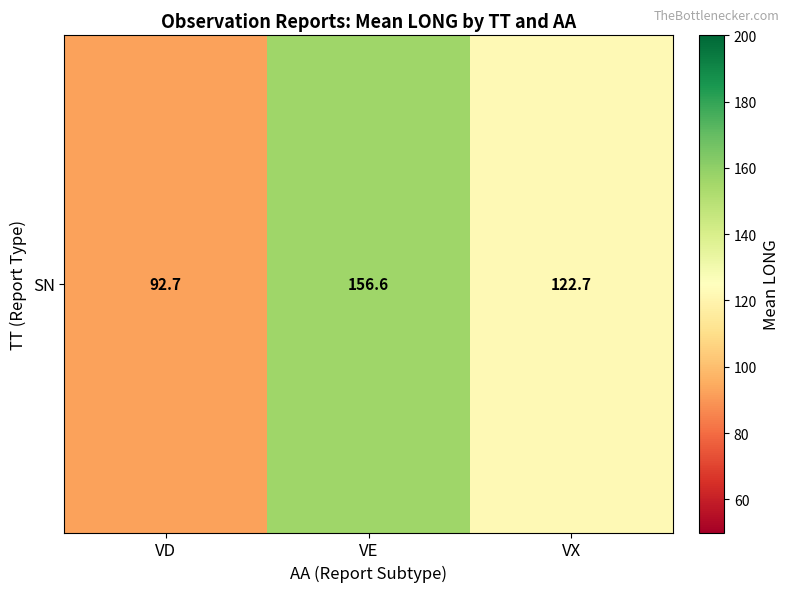

The value at VX is 122.7. True or false?

True